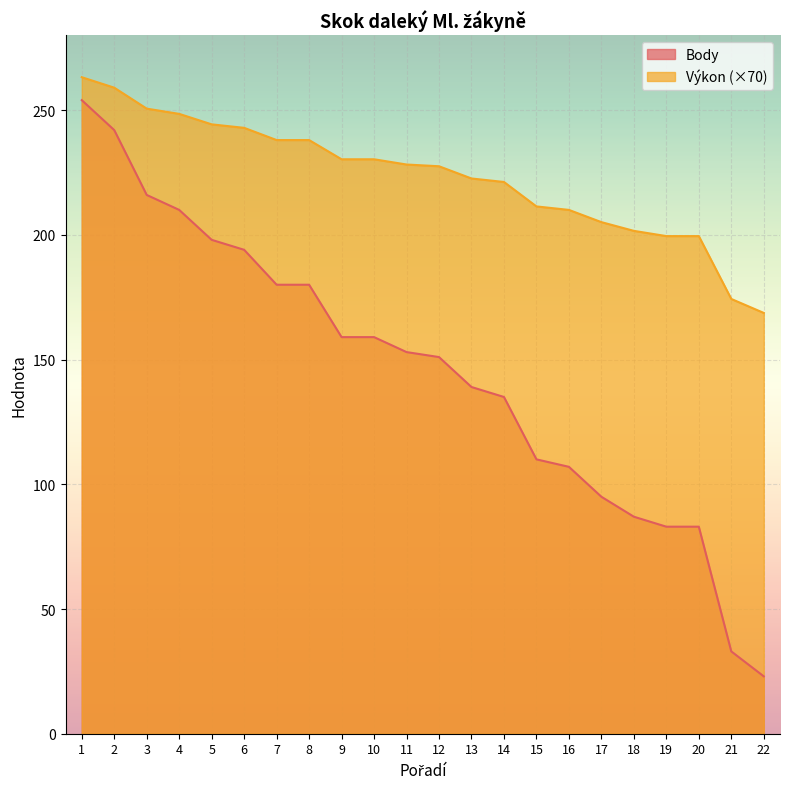

How many lines are shown in the chart?

2